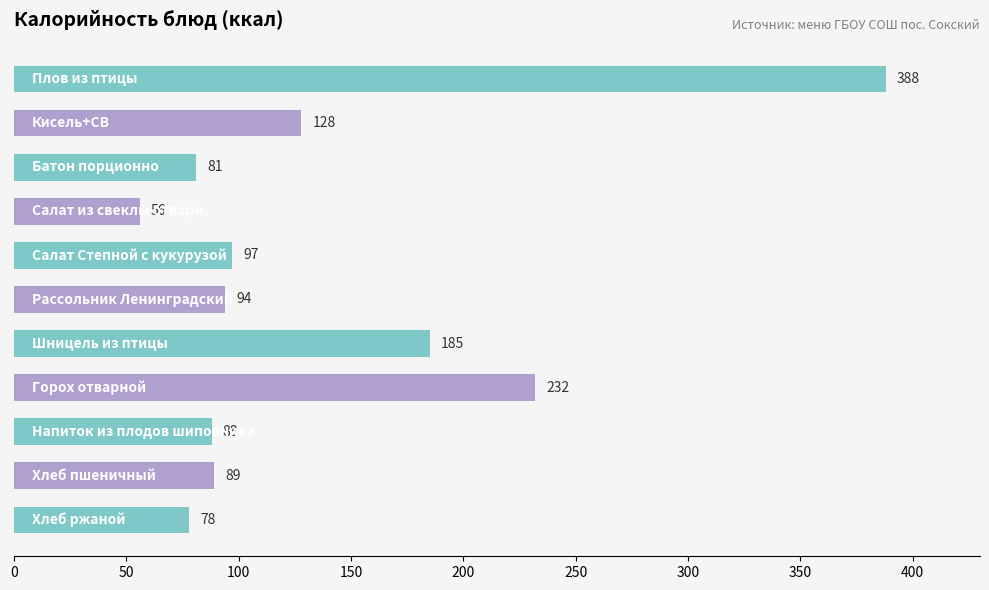

What is the smallest value displayed?

56